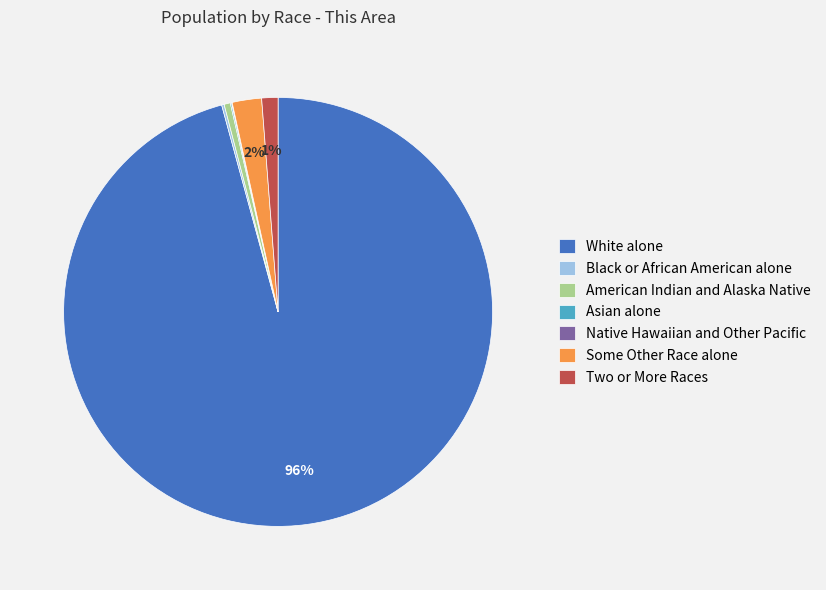

Which has a higher value, Some Other Race alone or Two or More Races?

Some Other Race alone